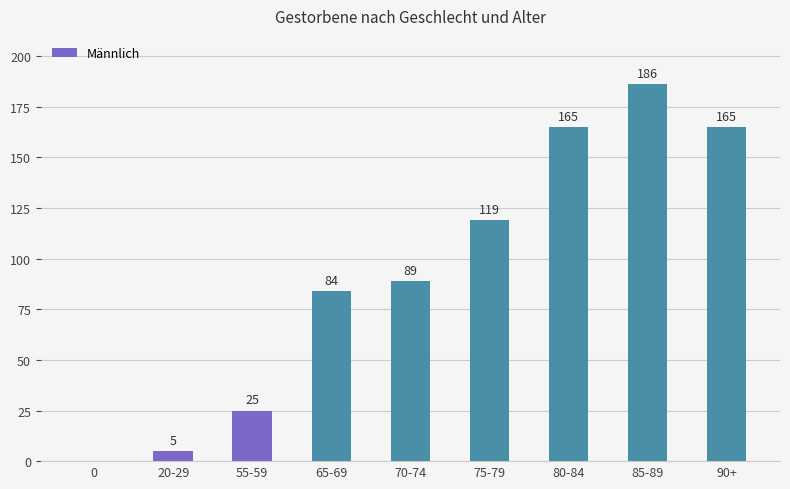

Count the values in the range 25 to 165.

6